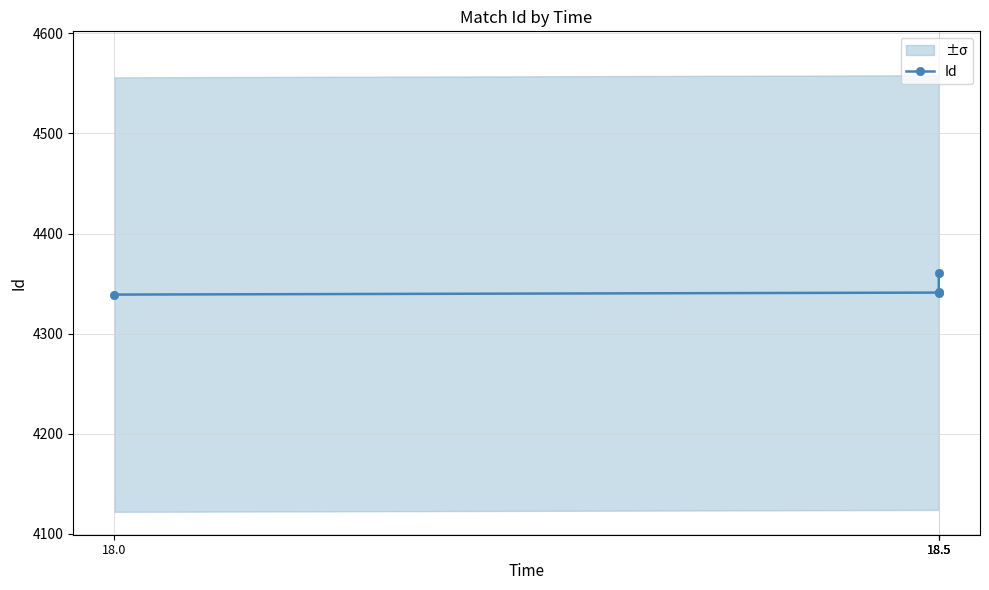

Rank the categories by value from lowest to highest.

18.0, 18.5, 18.5, 18.5